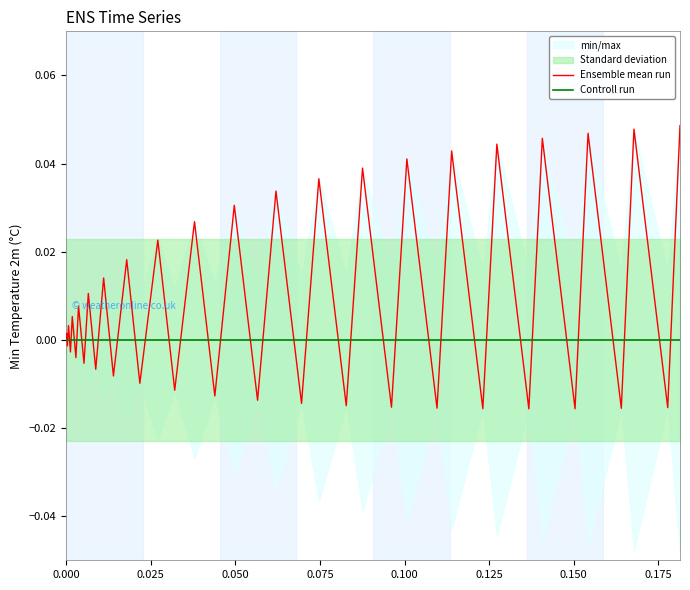

Rank the series by their average value, from lowest to highest.

Controll run, Ensemble mean run